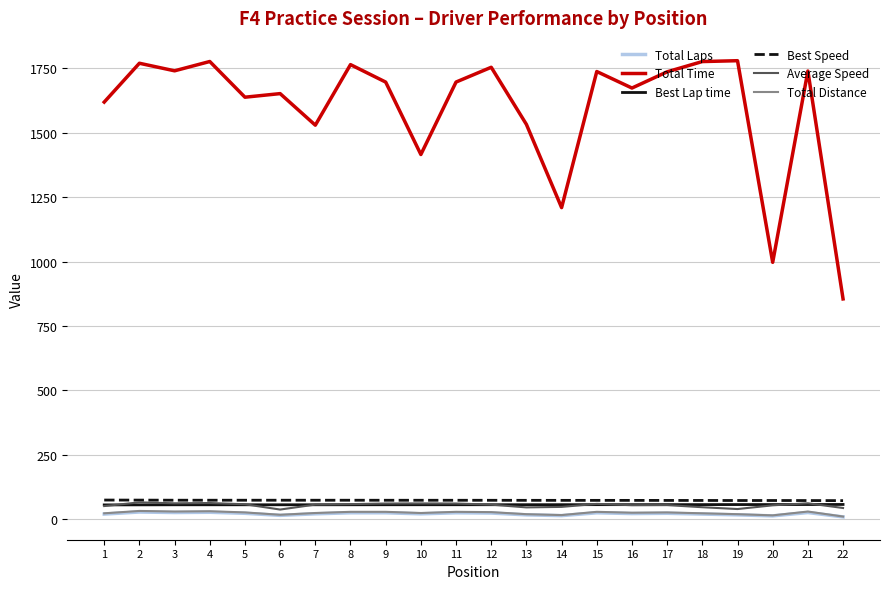

What is the greatest value displayed?

1780.0